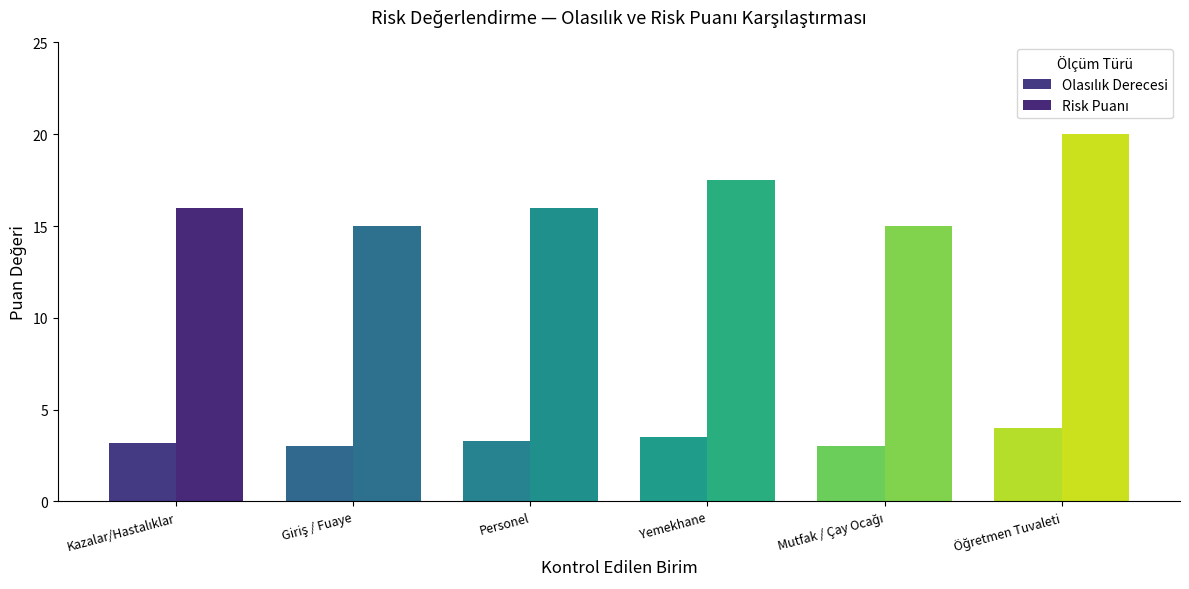

How many categories are shown in the chart?

6